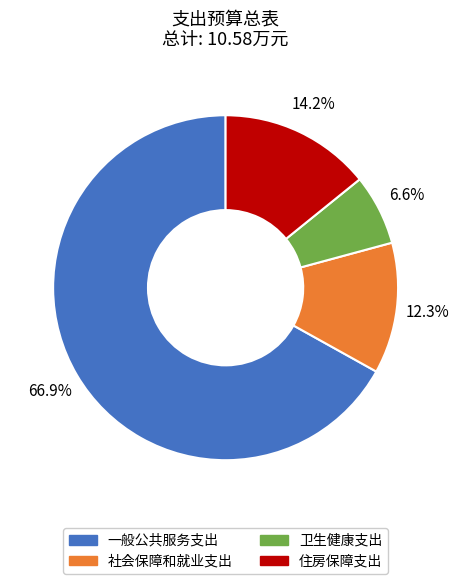

To the nearest percent, what is the difference between the 社会保障和就业支出 and 一般公共服务支出 slice percentages?

55%